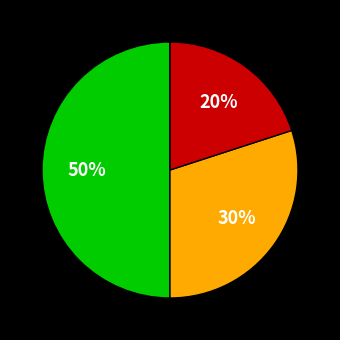

To the nearest percent, what is the average slice percentage?

33%